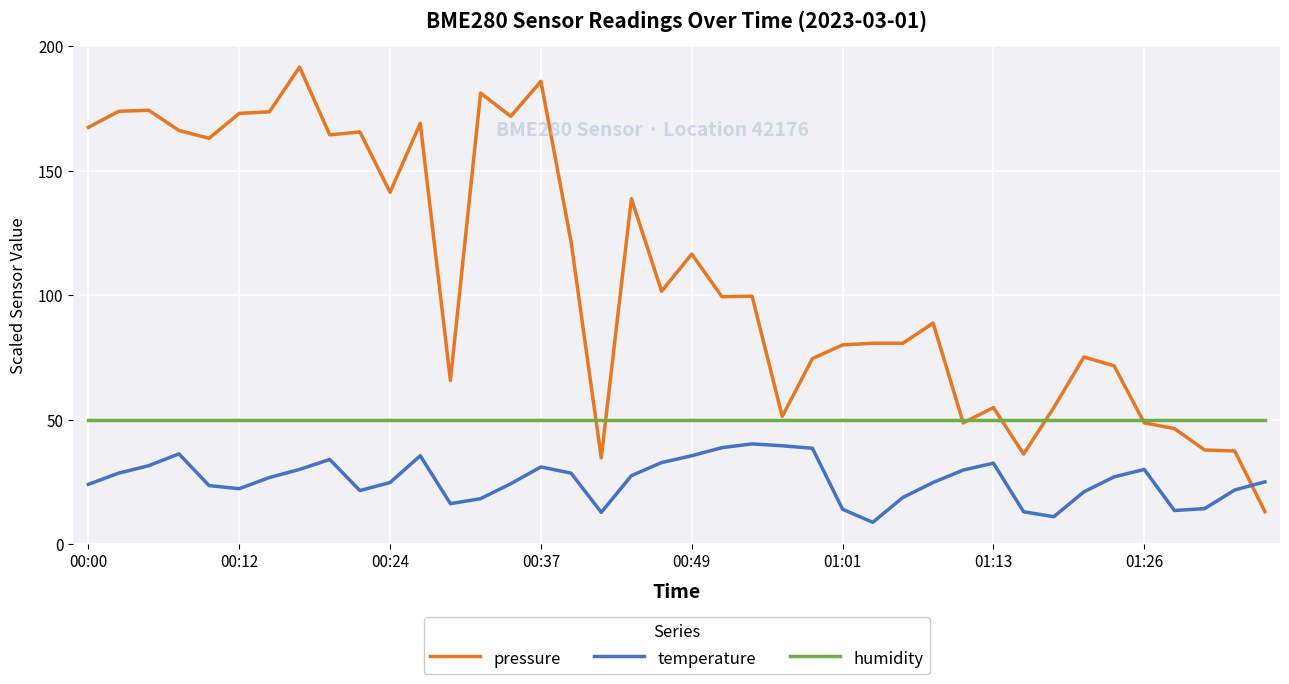

Which series has the widest spread of values?

pressure